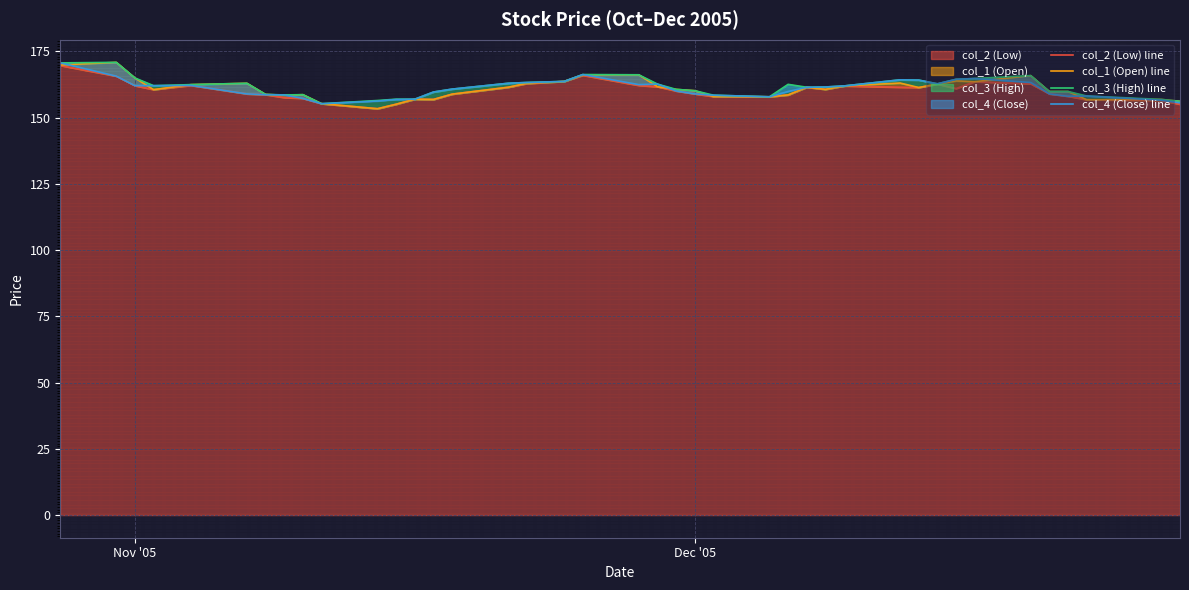

True or false: col_2 (Low) has a value of 162.1 at Nov '05.

True